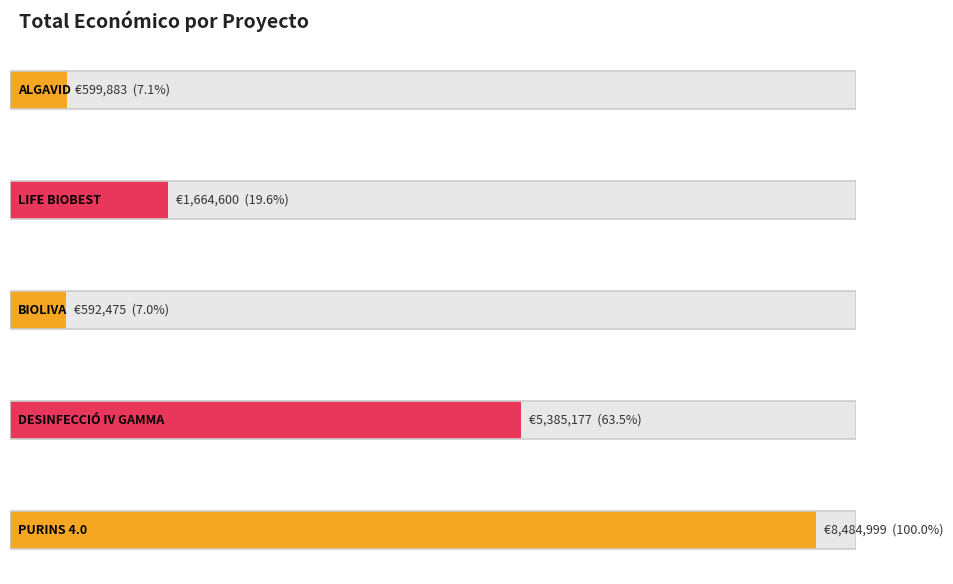

Is it true that the value at ALGAVID is 599883?

True